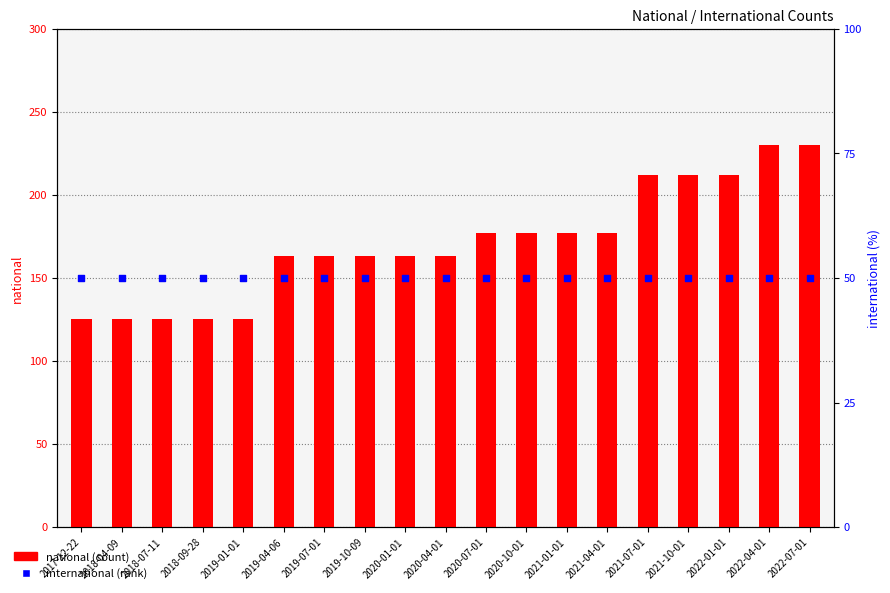

What is the total value across all series at 2019-10-09?

213